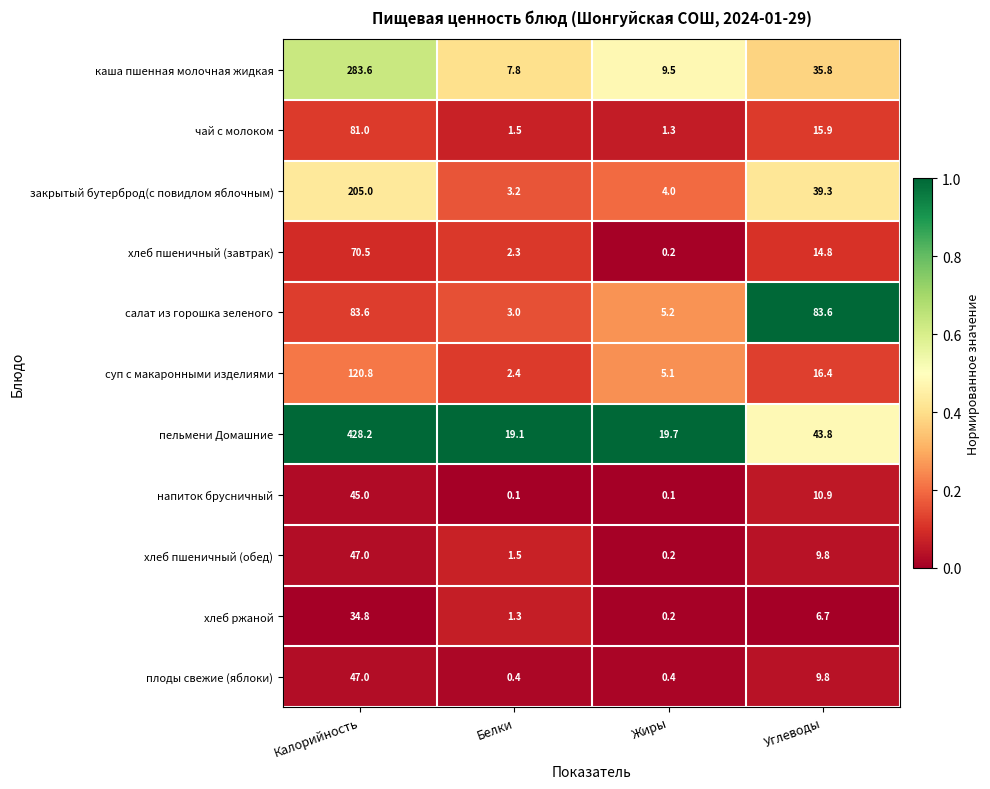

Is it true that хлеб пшеничный (завтрак) equals 8.5 at Углеводы?

False